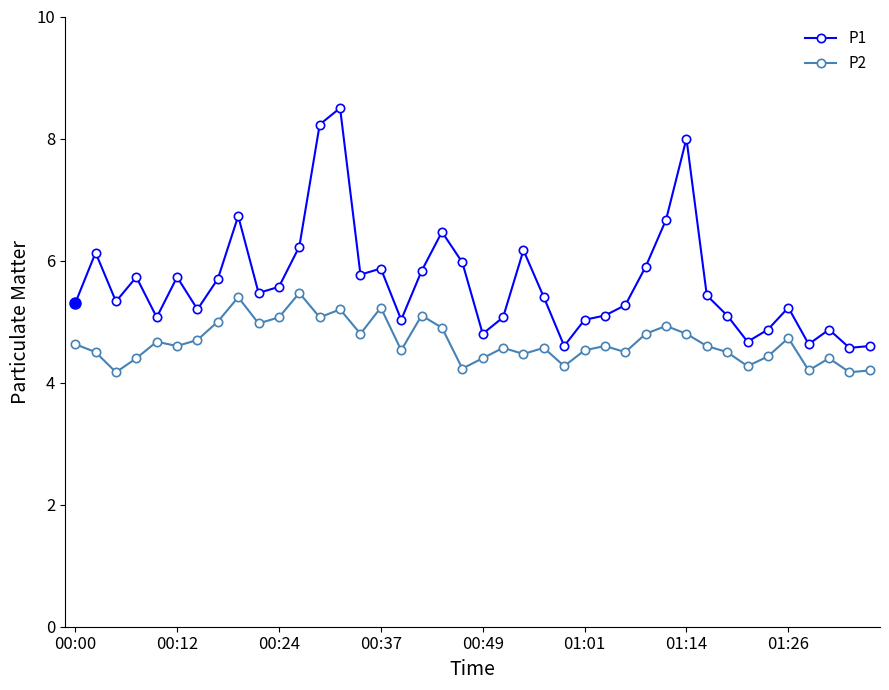

True or false: P1 has more than 2 points higher than both neighbors.

True